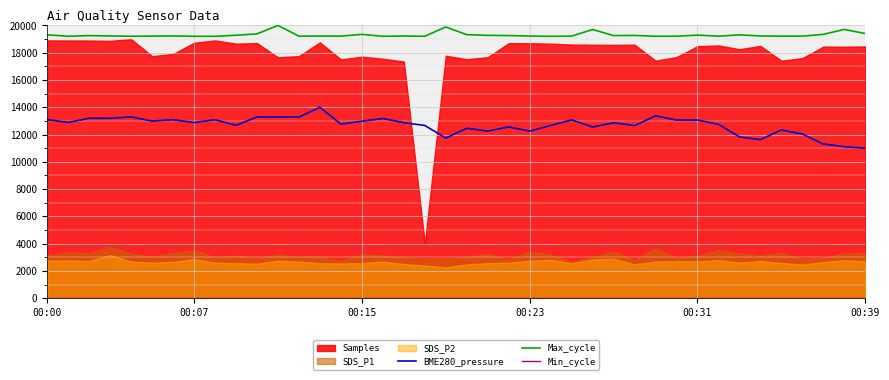

What position from the right is 13?

27